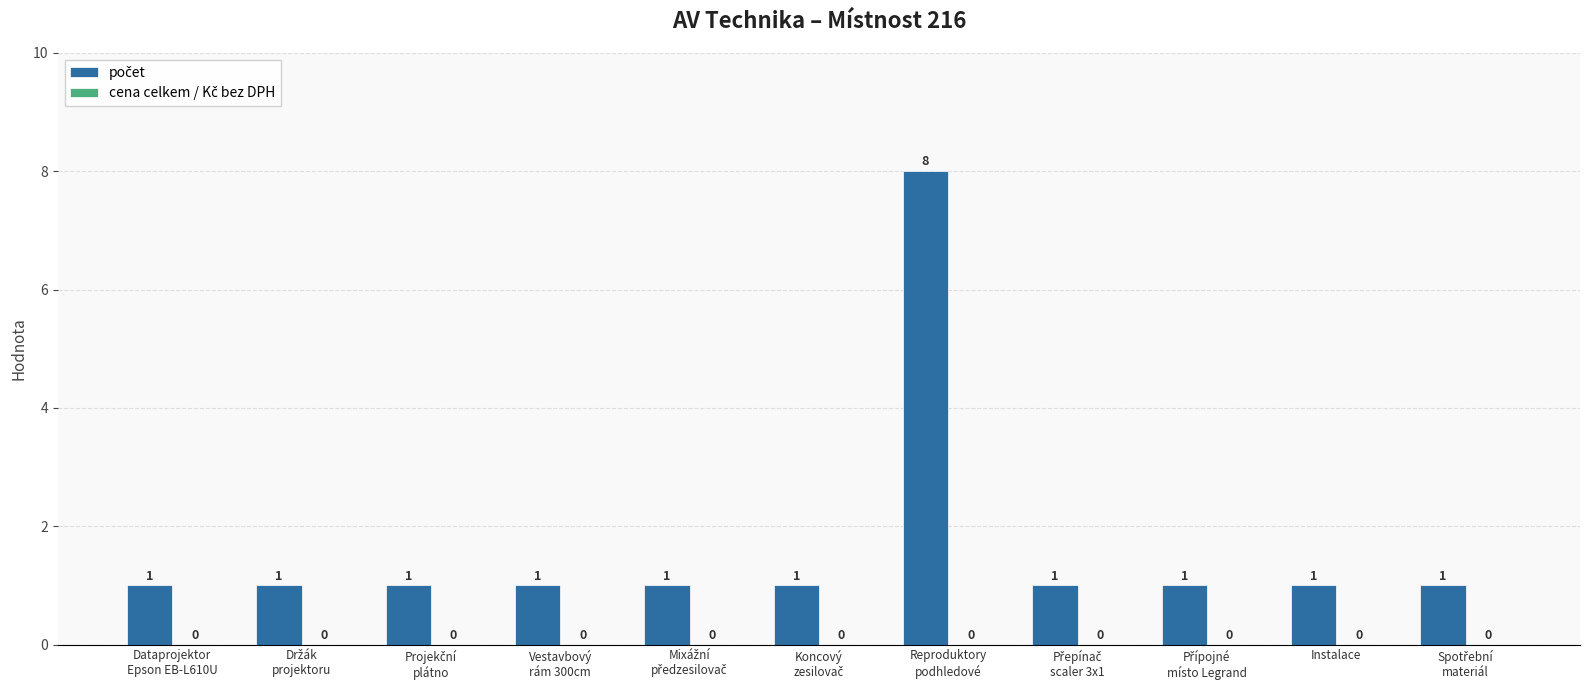

What is the sum of all values?

18